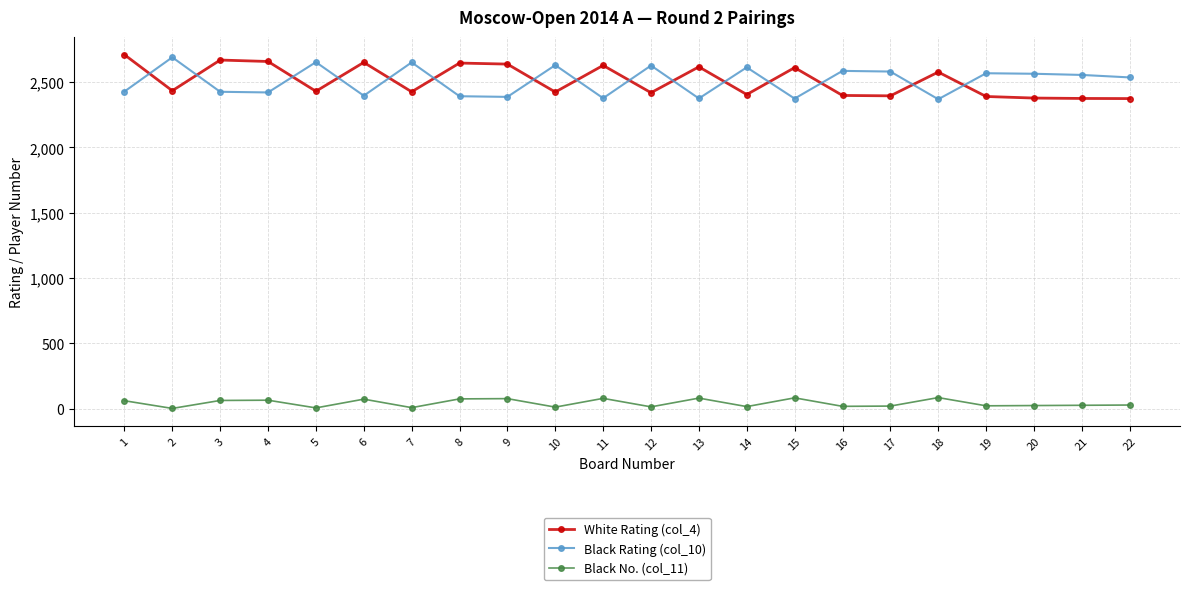

How many values in the Black Rating (col_10) series are below 2555?

11